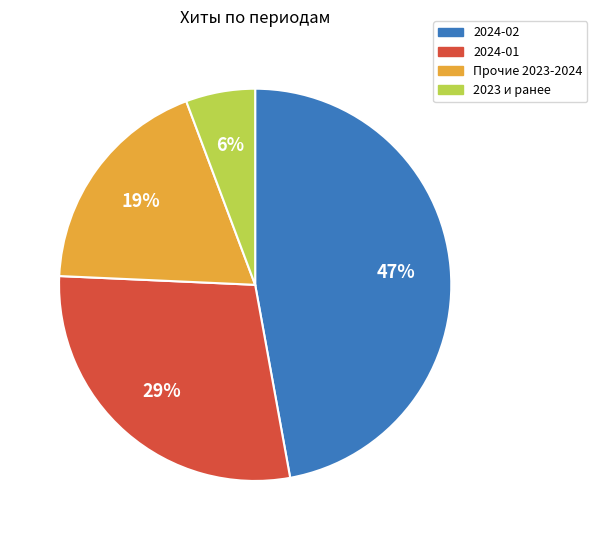

Between 2023 и ранее and Прочие 2023-2024, which is larger?

Прочие 2023-2024